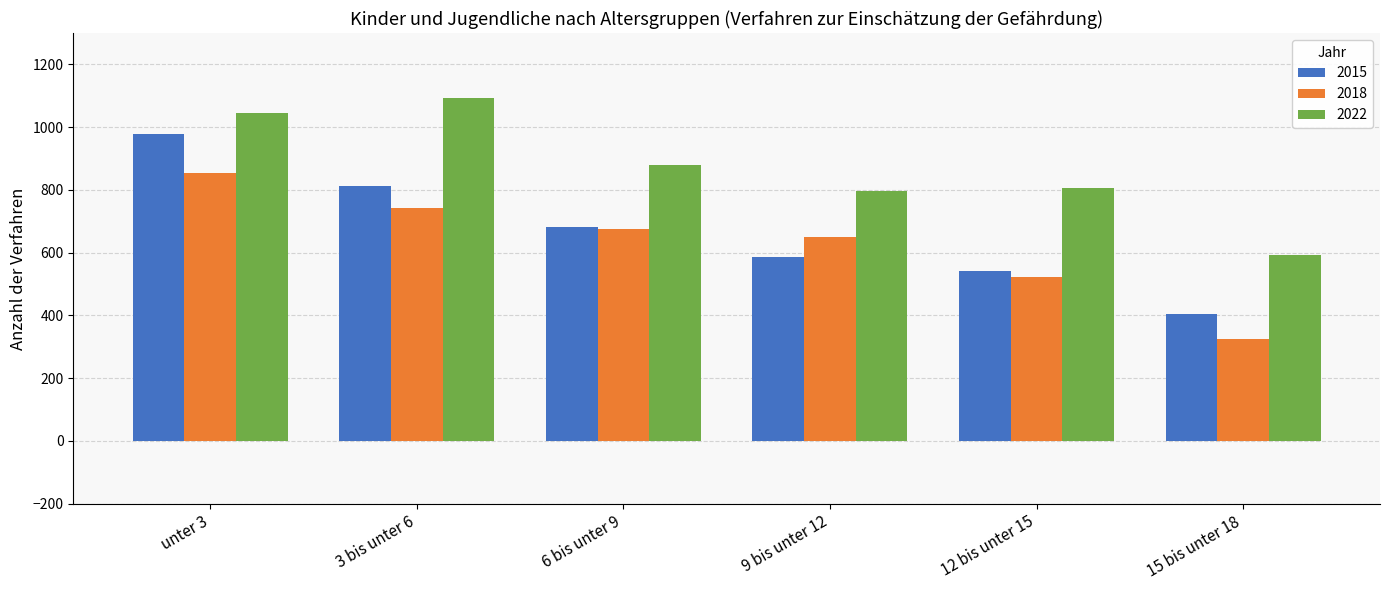

What is the minimum value shown in the chart?

326